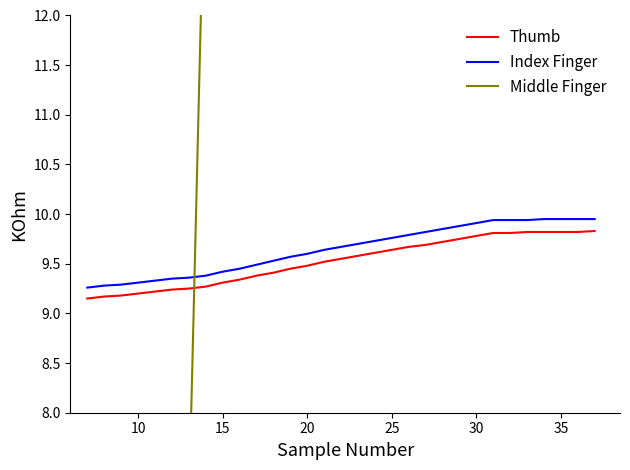

True or false: Index Finger and Thumb intersect in this chart.

False